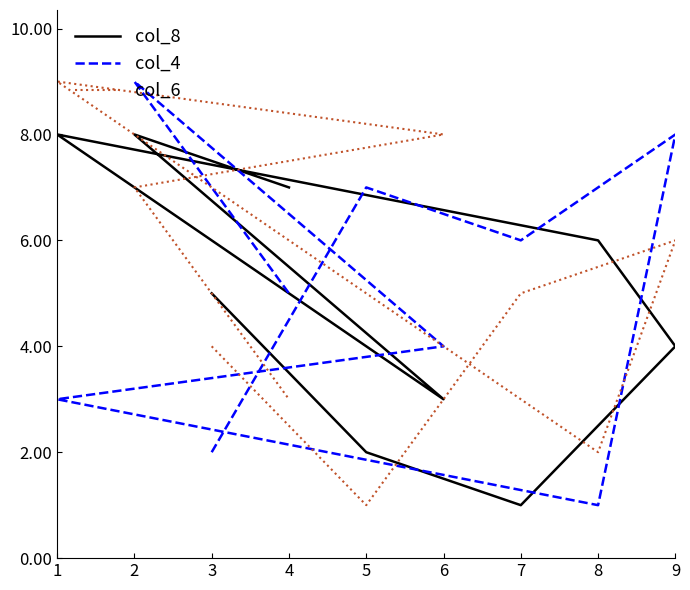

Where is col_4 nearest to the value 5?

4